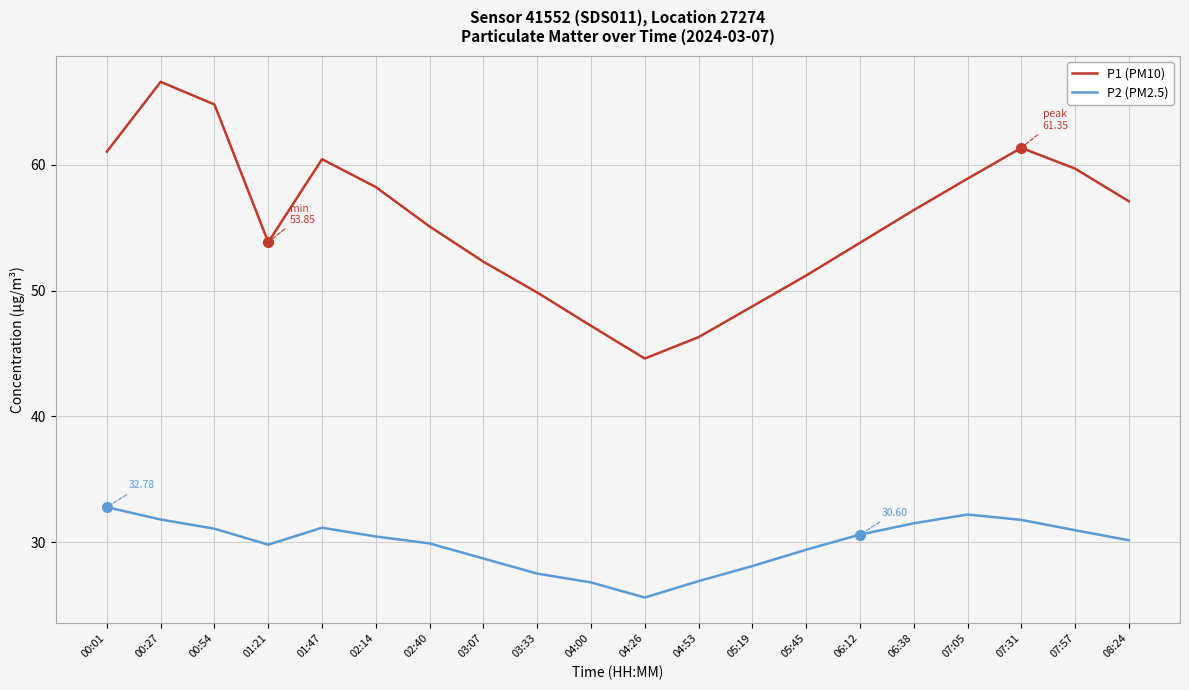

Which series has the largest total across all categories?

P1 (PM10)